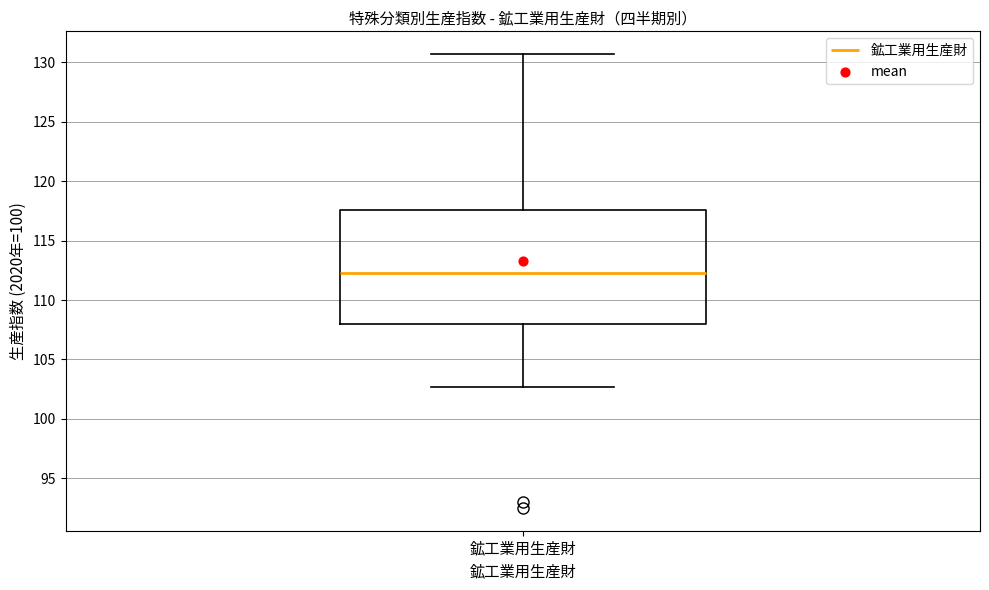

Where does the lower whisker of the box for 鉱工業用生産財 end on the y-axis? The values are not printed on the chart, so give them approximately, as read against the axis.

102.5